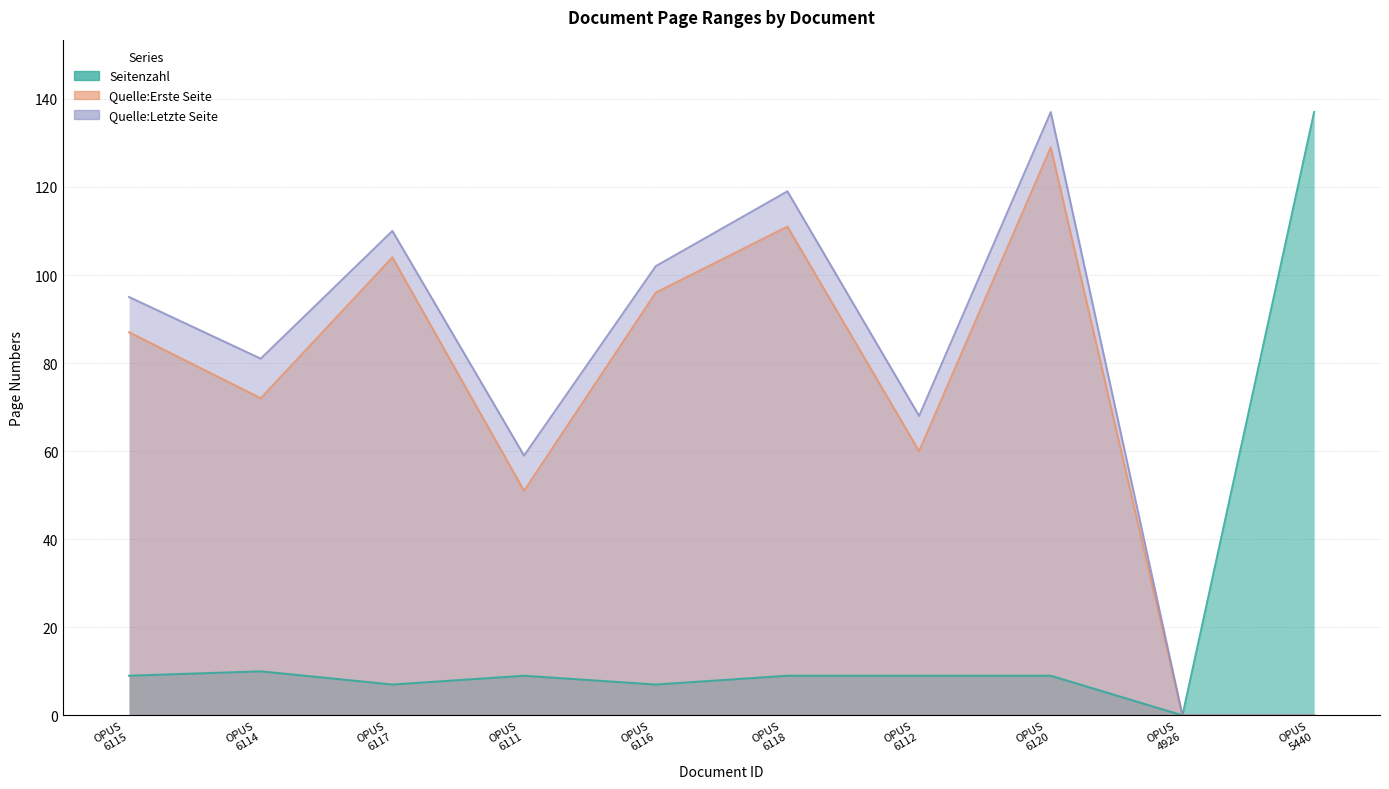

At which category is the sum across all series the highest?

OPUS 6120